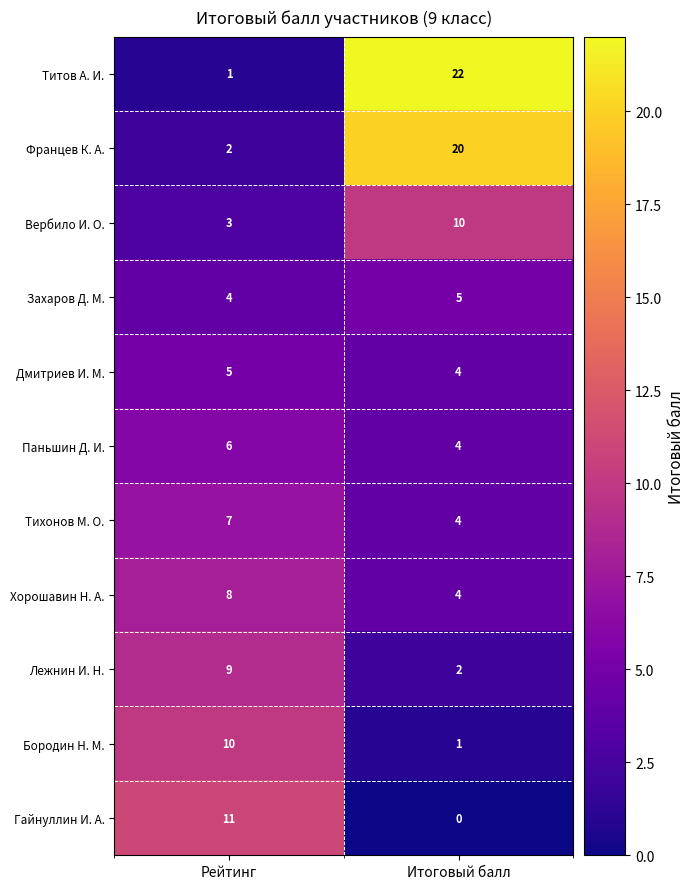

What is the lowest value of the Тихонов М. О. series?

4